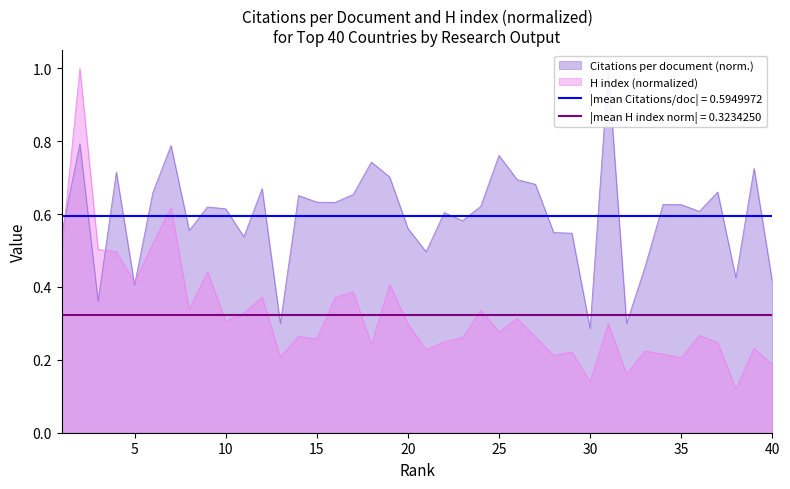

At how many categories does at least one series exceed 0?

40